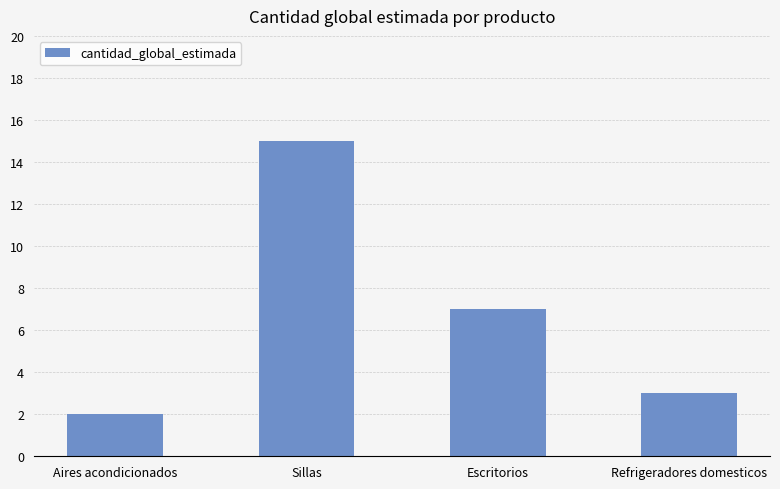

True or false: the data shows 7 at Escritorios.

True